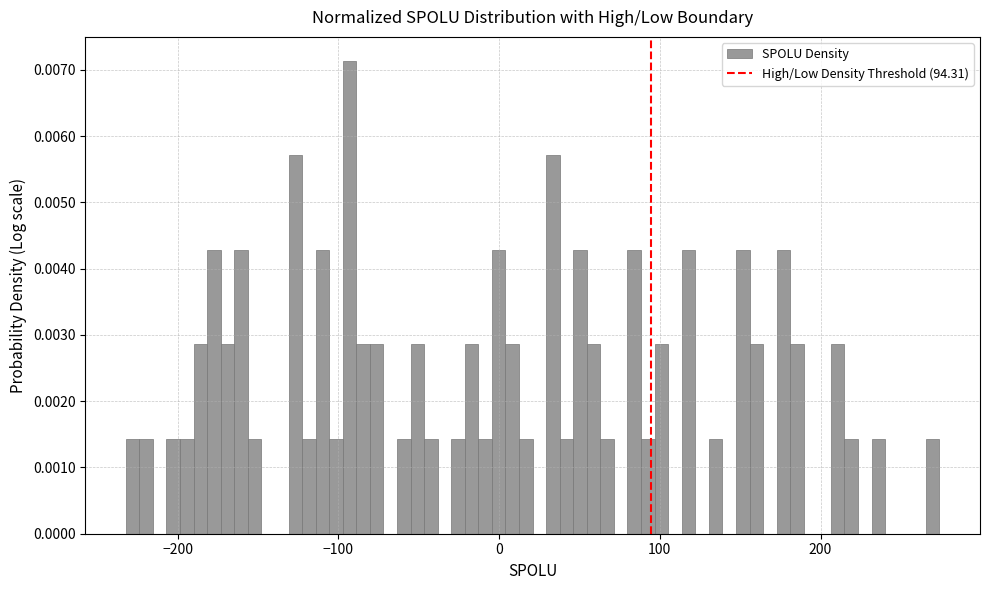

Read against the x-axis, roughly where is the centre of the tallest bar?

-90